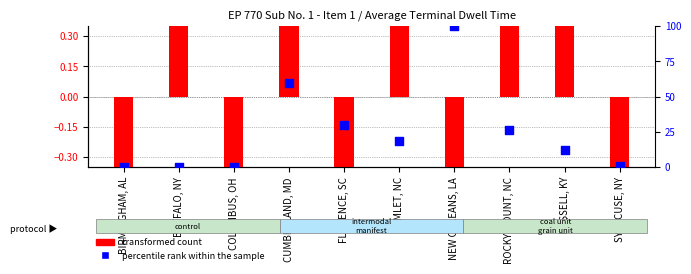

Which series contains the highest Y value?

percentile rank within the sample